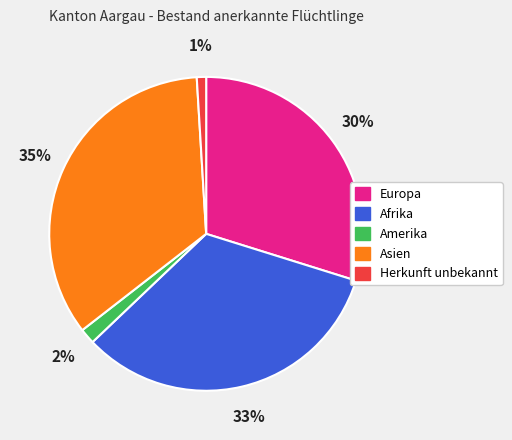

Count the number of slices in the pie.

5